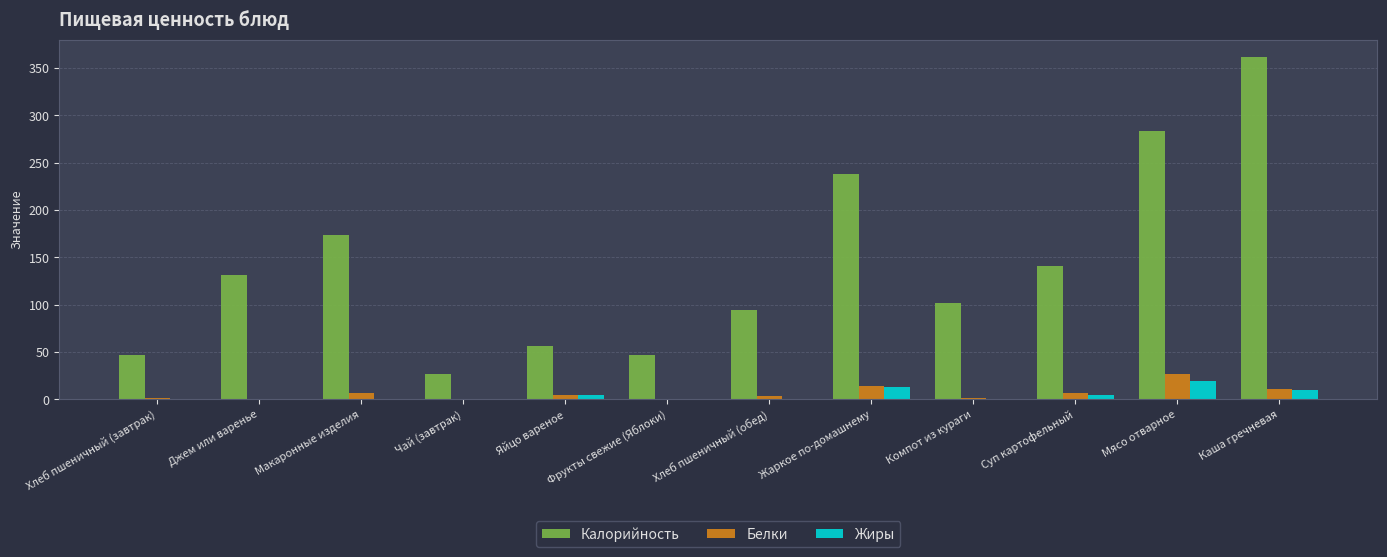

Between Компот из кураги and Мясо отварное, which series saw the biggest shift?

Калорийность